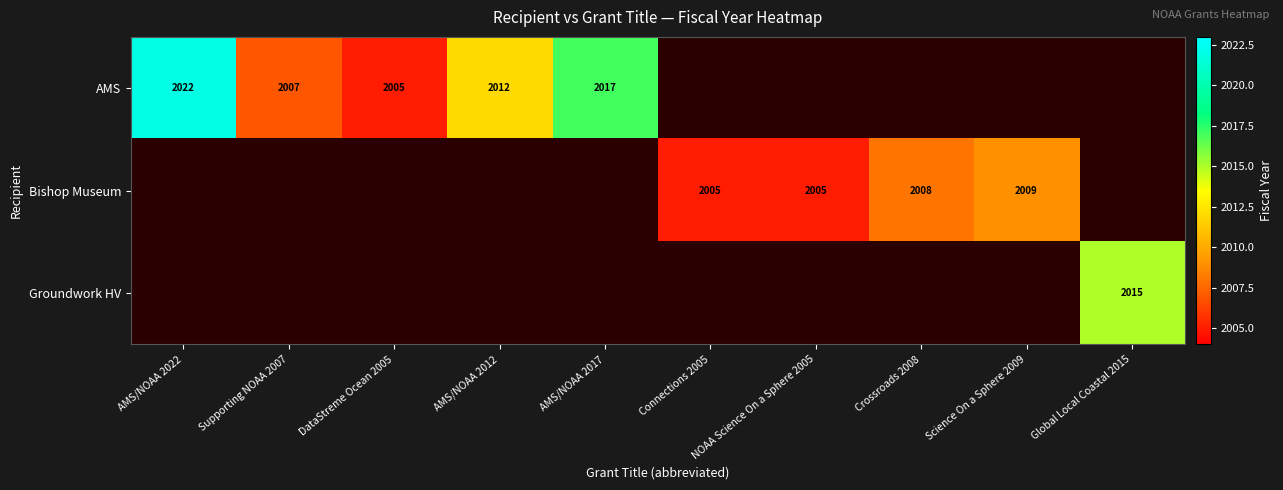

Is it true that Bishop Museum equals 2009 at Science On a Sphere 2009?

True